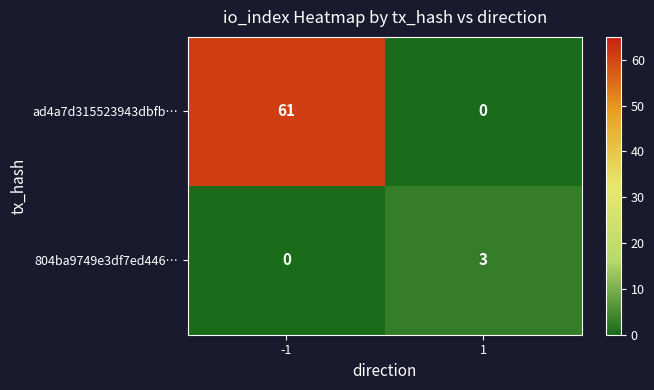

How many series are shown in this chart?

2